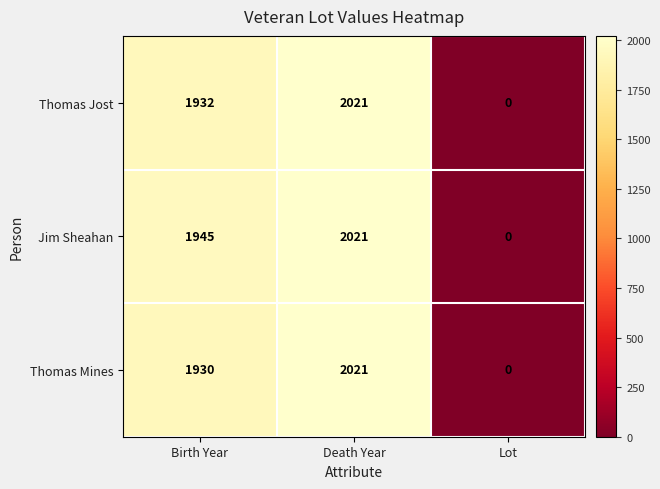

How many series are shown in this chart?

3